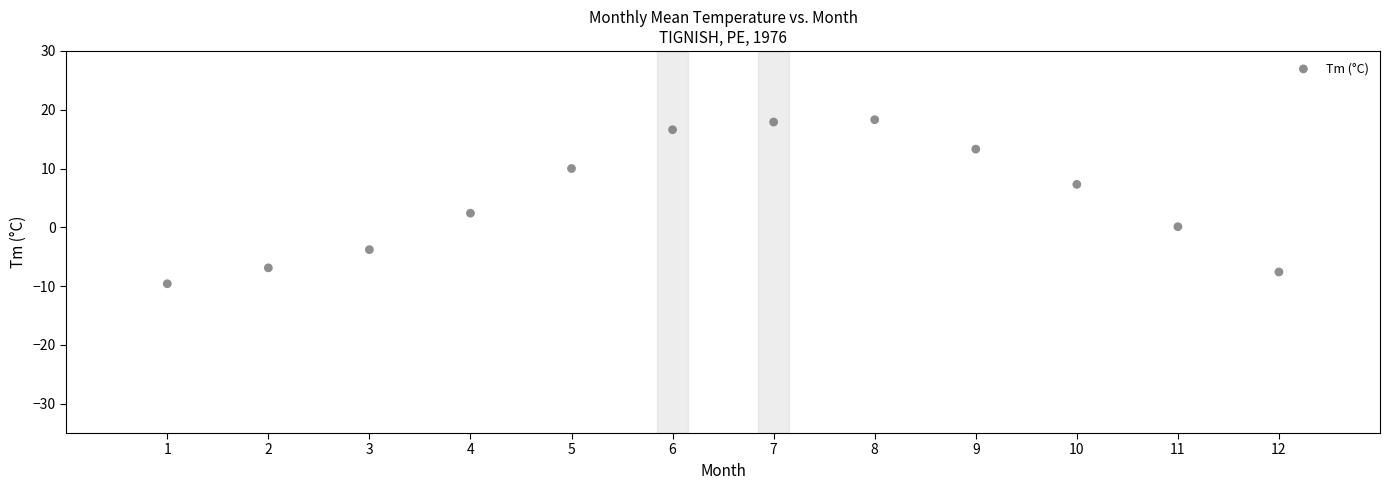

What is the average Y value?

4.8